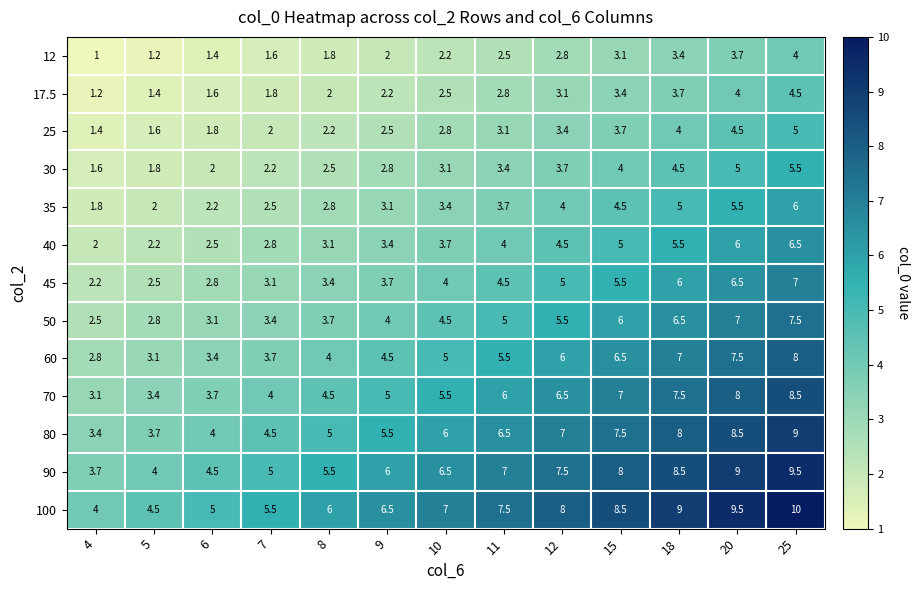

How many values in the 70 series are below 5?

5